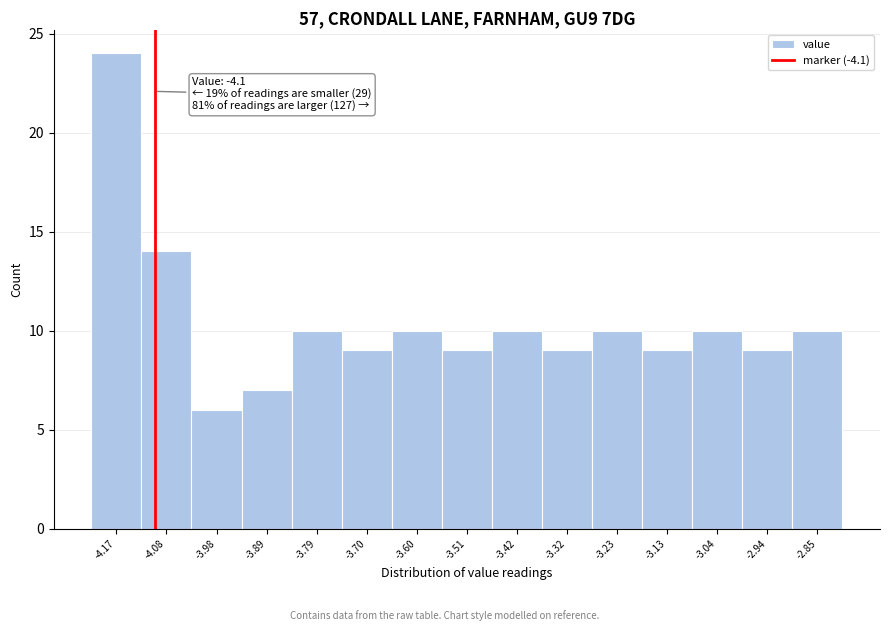

Which range on the x-axis has the tallest bar?

-4.22 to -4.13